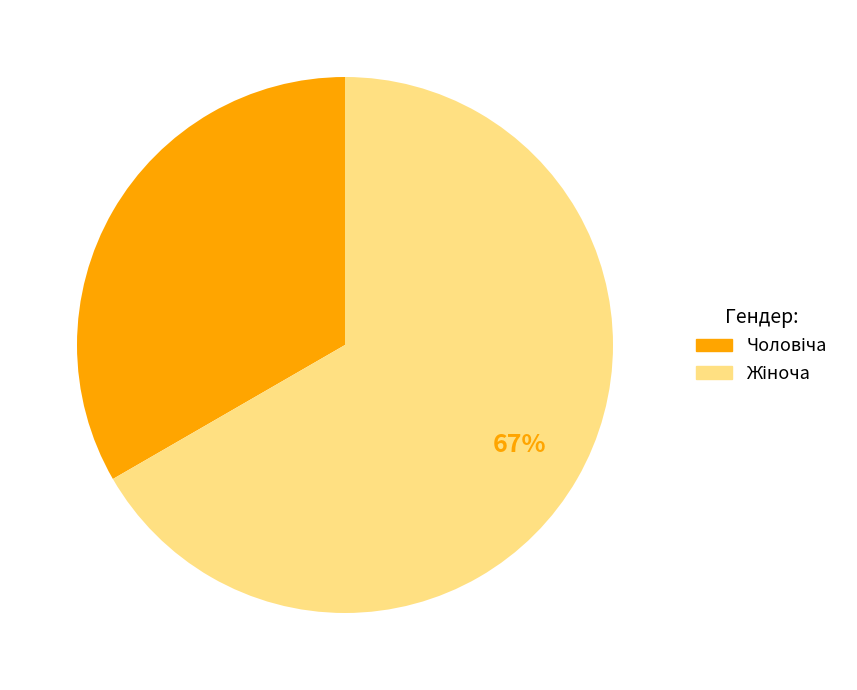

To the nearest percent, what is the average slice percentage?

50%